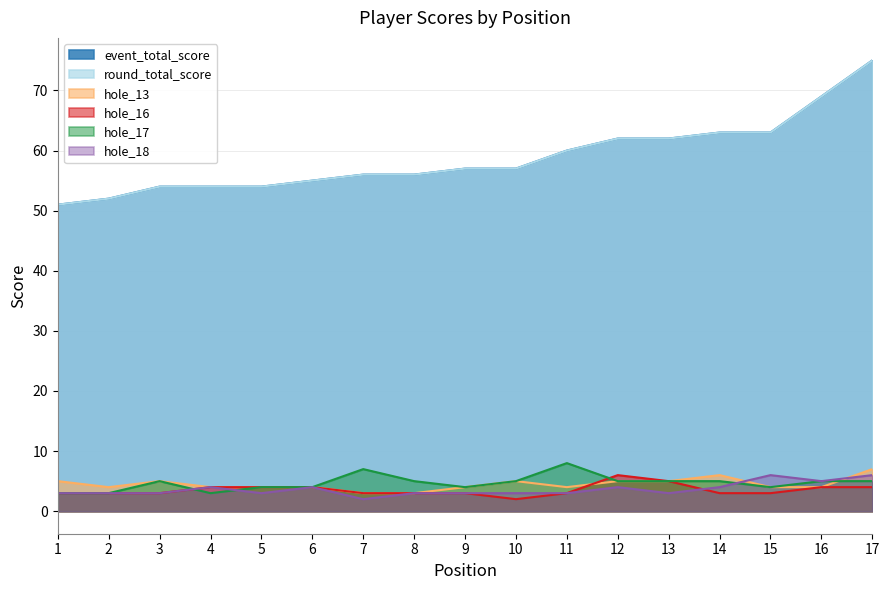

Does the chart display data point markers on the line(s)?

No